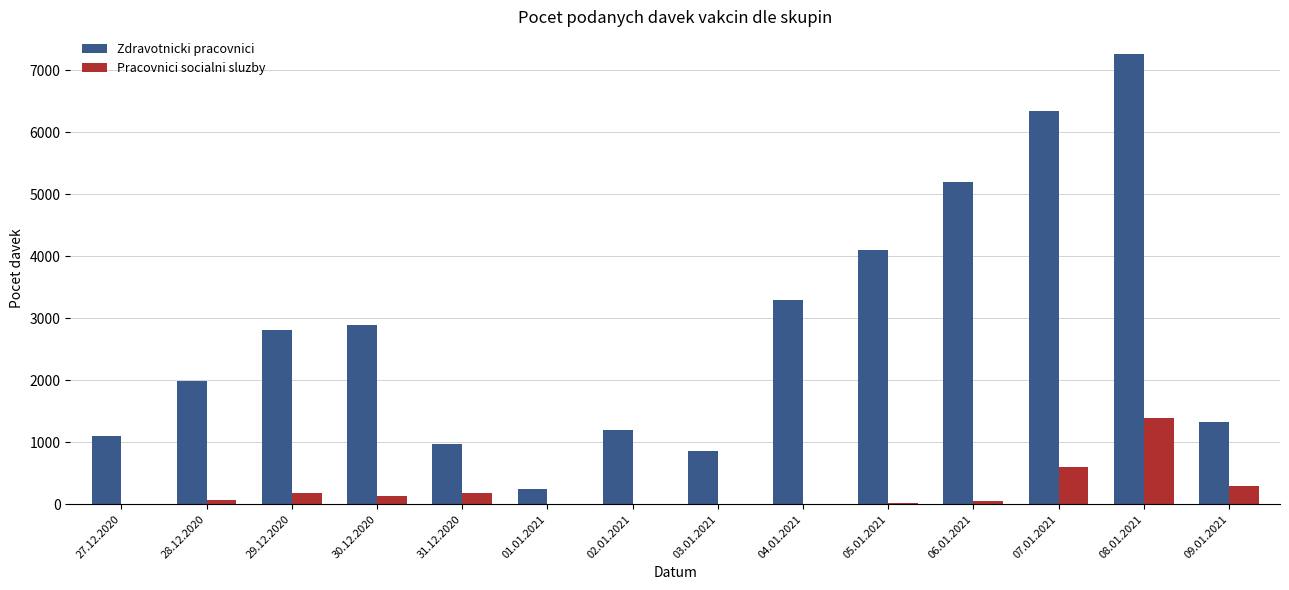

Which label corresponds to the largest value in the chart?

08.01.2021